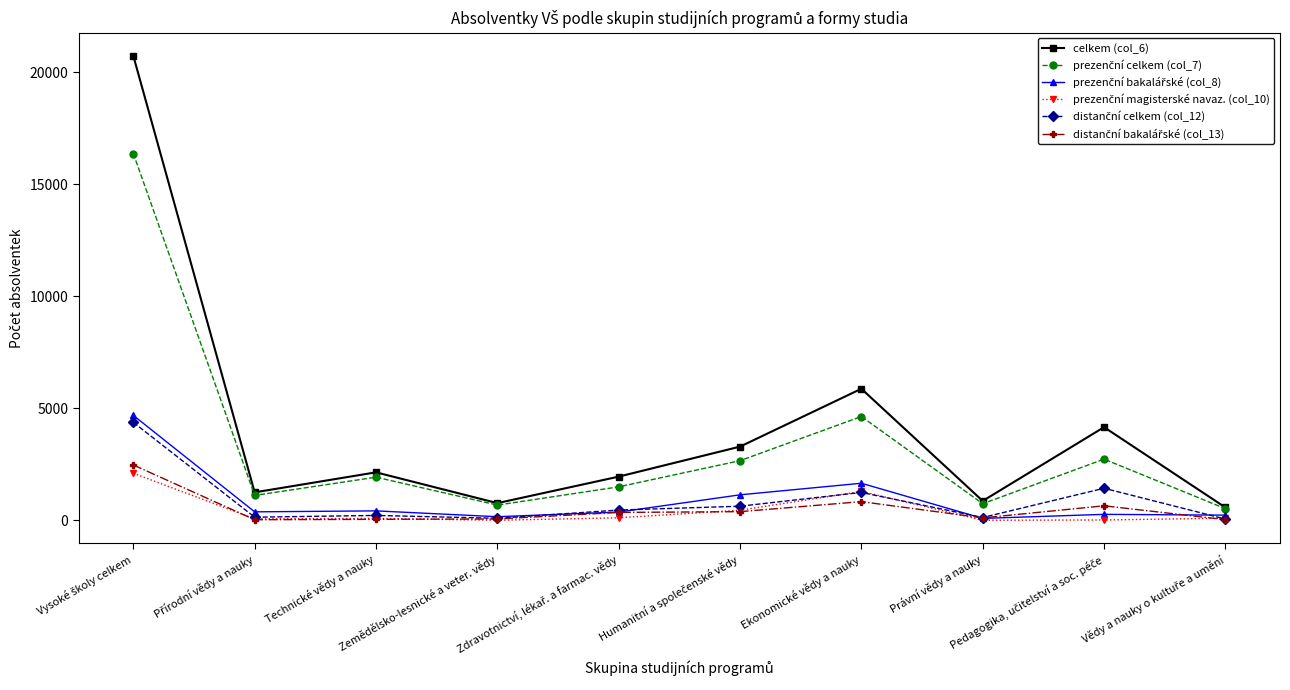

Which series has the largest range (max minus min)?

celkem (col_6)